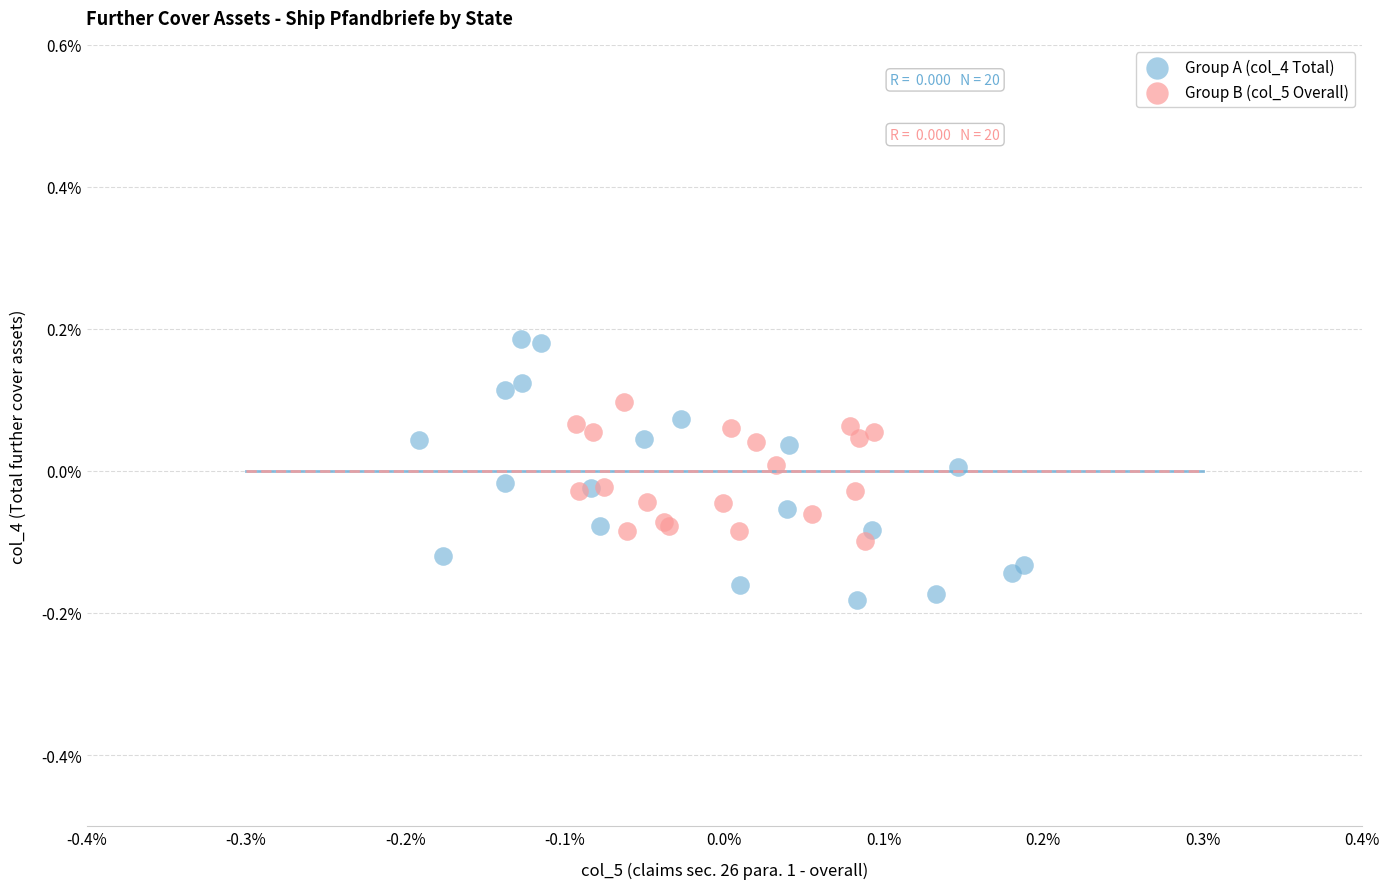

Which series contains the highest Y value?

Group A (col_4 Total)